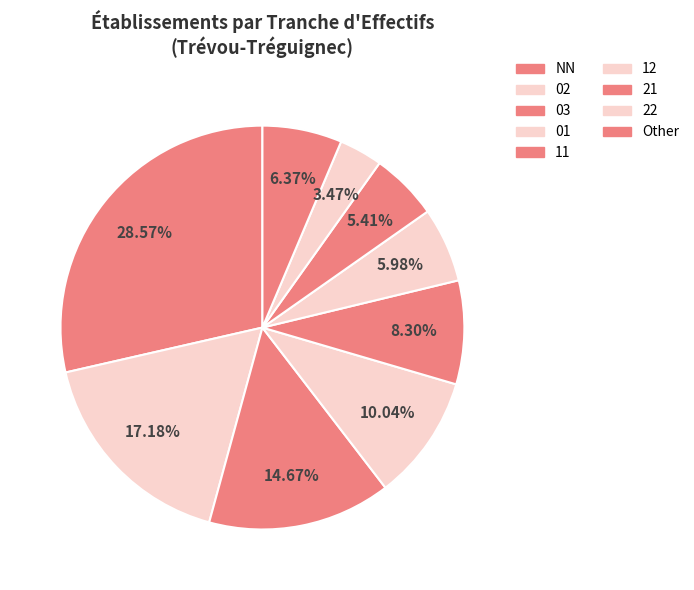

How many slices are in this pie chart?

9